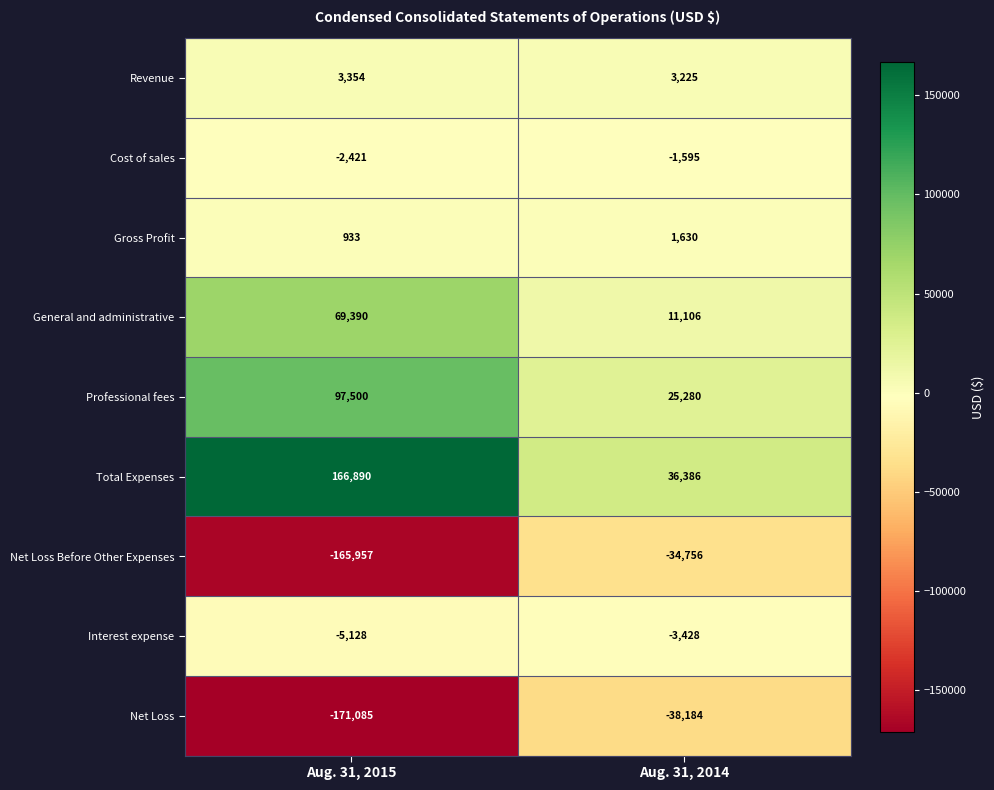

True or false: Cost of sales has a value of -1595 at Aug. 31, 2014.

True